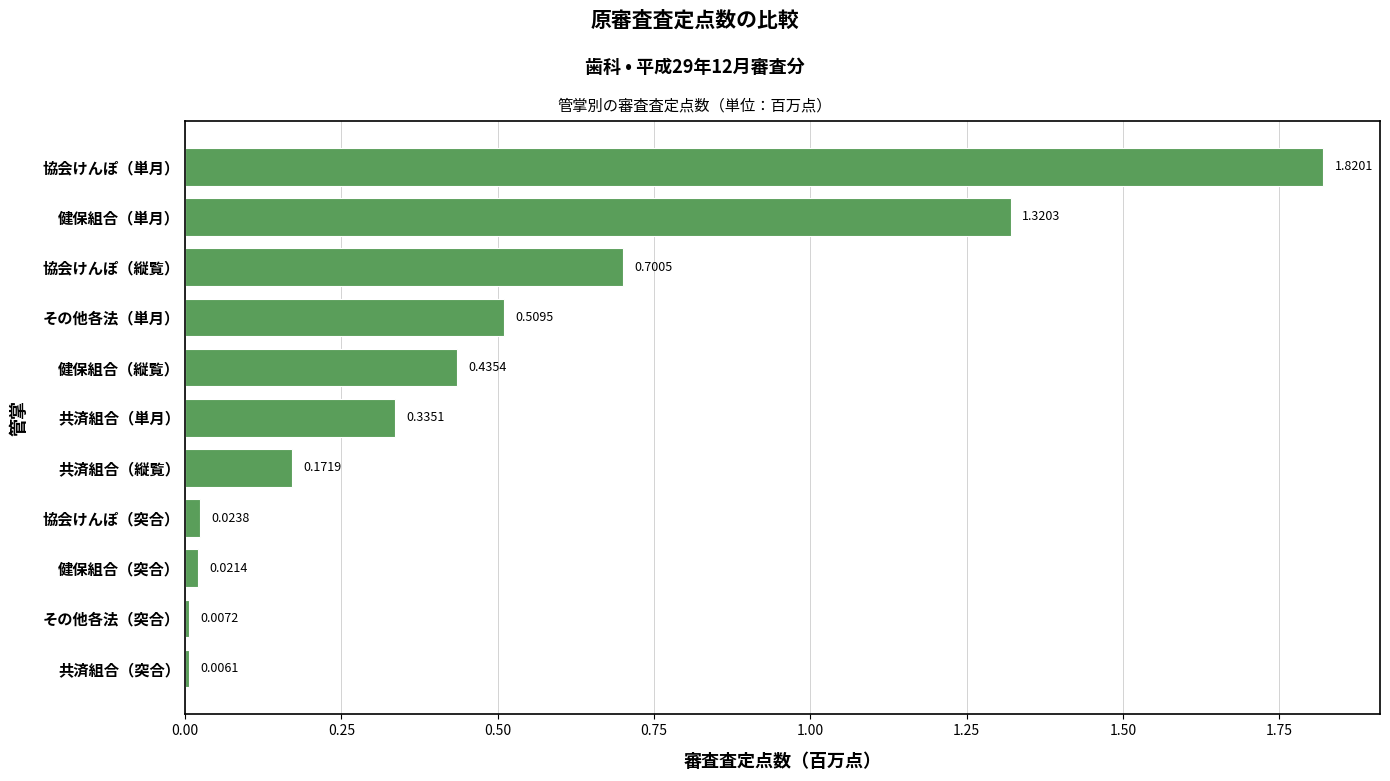

How many data points does each series have?

11